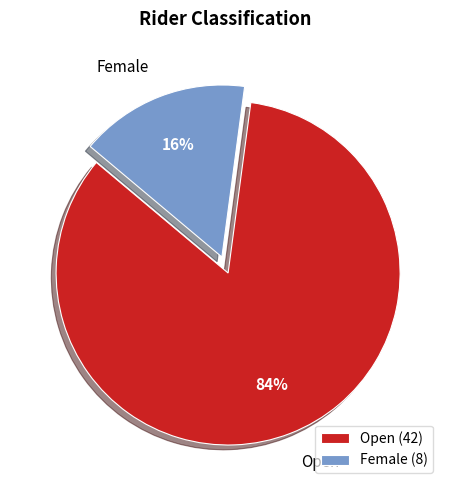

Is it true that Open is 91% of the pie?

False